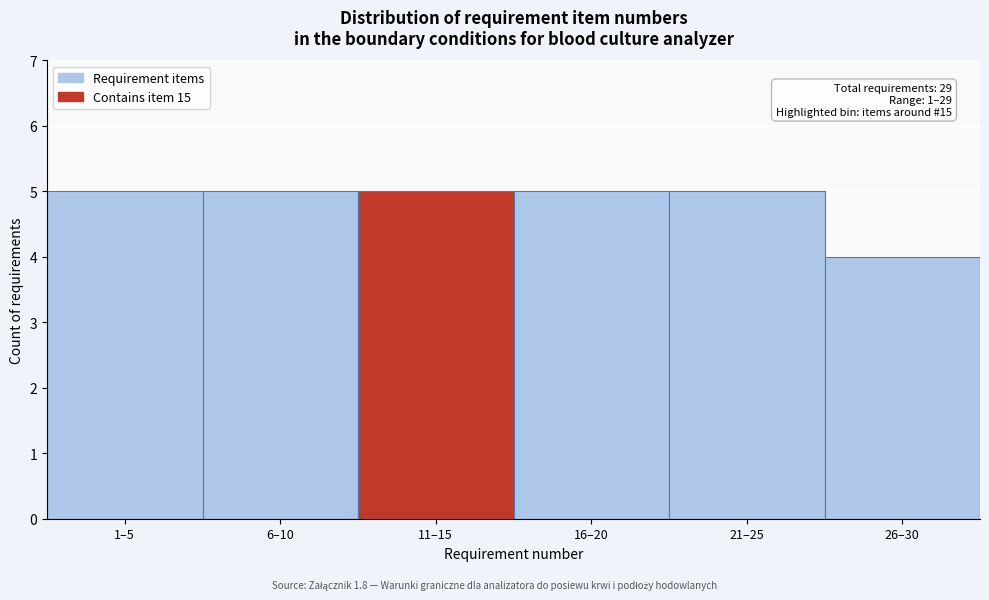

Reading left to right, extract all data points from this chart.

1–5=5	6–10=5	11–15=5	16–20=5	21–25=5	26–30=4